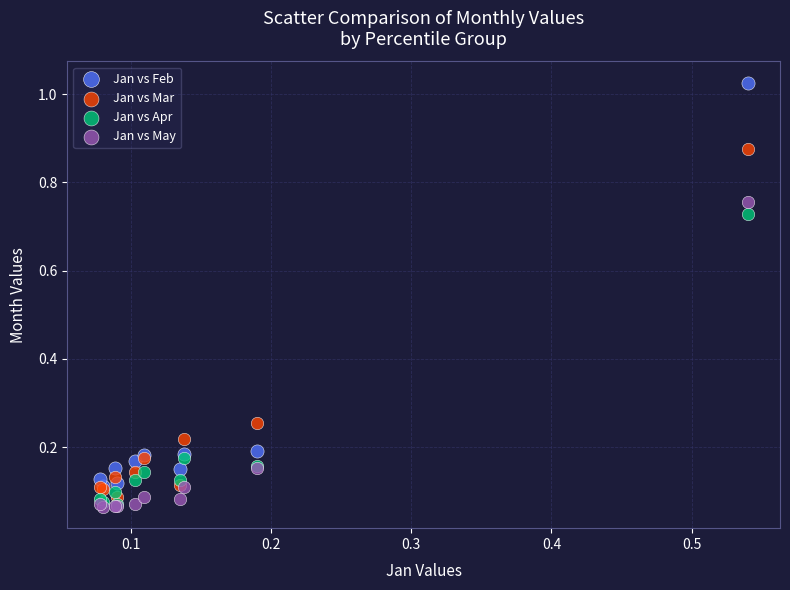

What are all the series names shown in the legend?

Jan vs Feb, Jan vs Mar, Jan vs Apr, Jan vs May